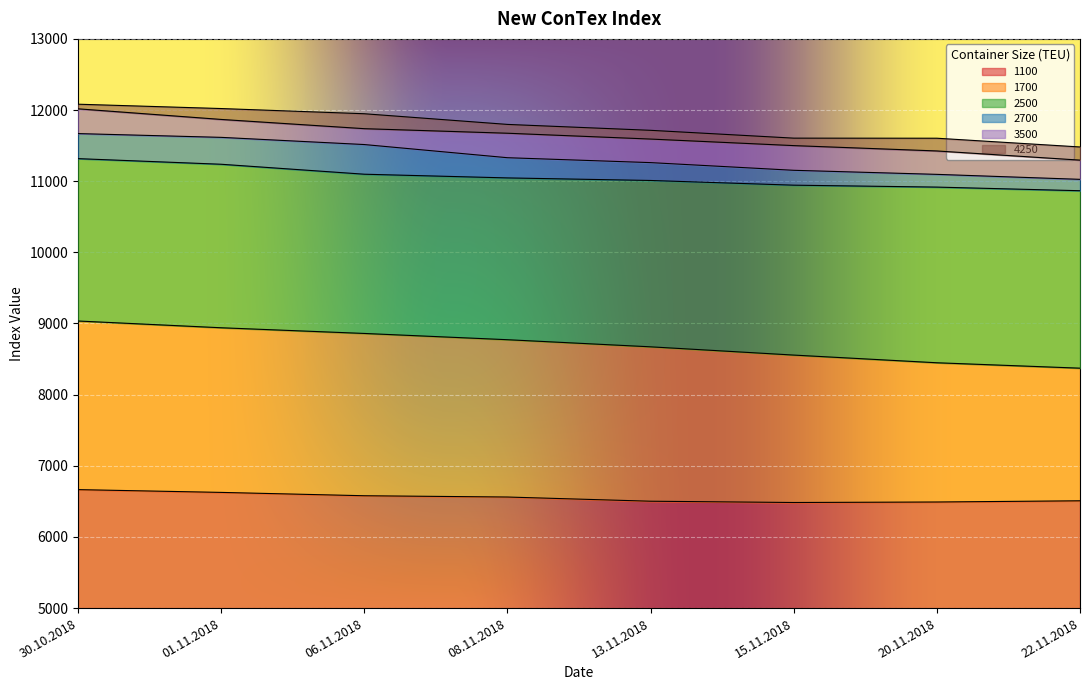

How many 1700 values are between 8556 and 8940?

5